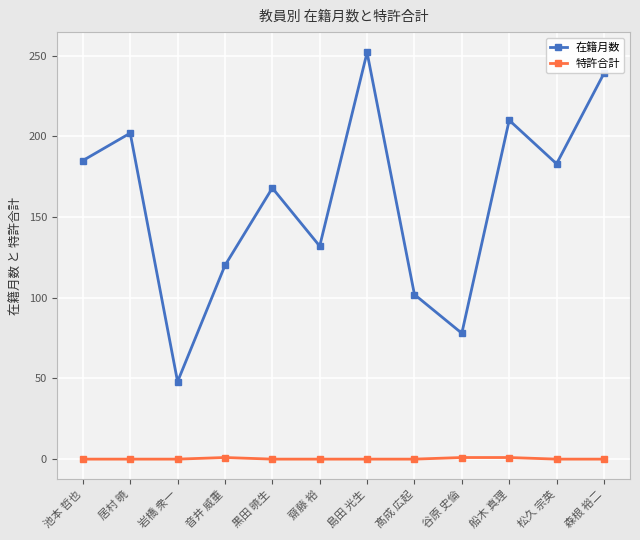

At which category does 在籍月数 reach its first local valley?

岩橋 衆一